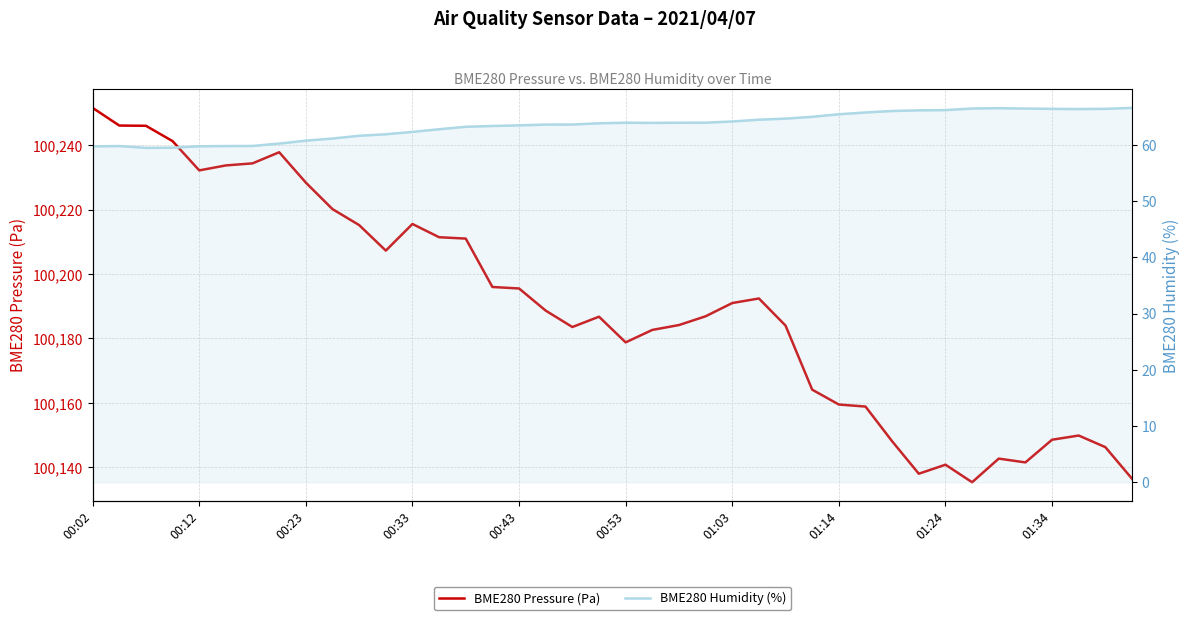

Rank the series at 19 from highest to lowest value.

BME280 Pressure (Pa), BME280 Humidity (%)